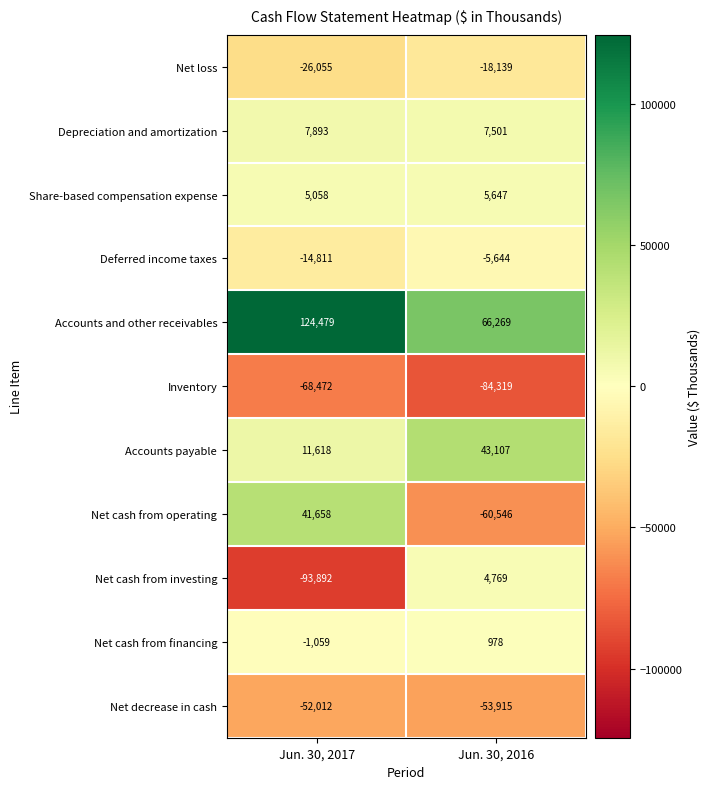

The Net loss series shows -18139 at Jun. 30, 2016. True or false?

True